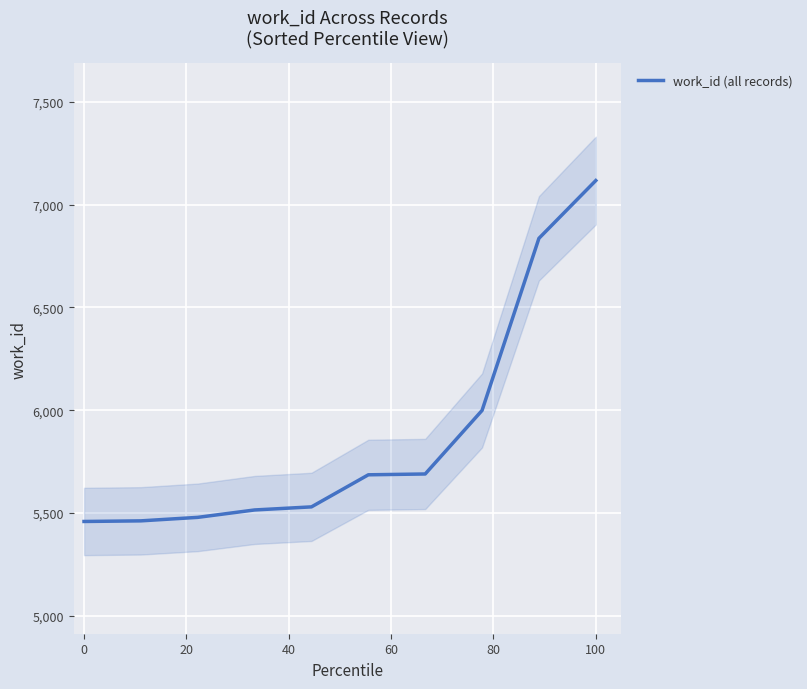

Is it true that work_id (all records) equals 5459 at 0?

True